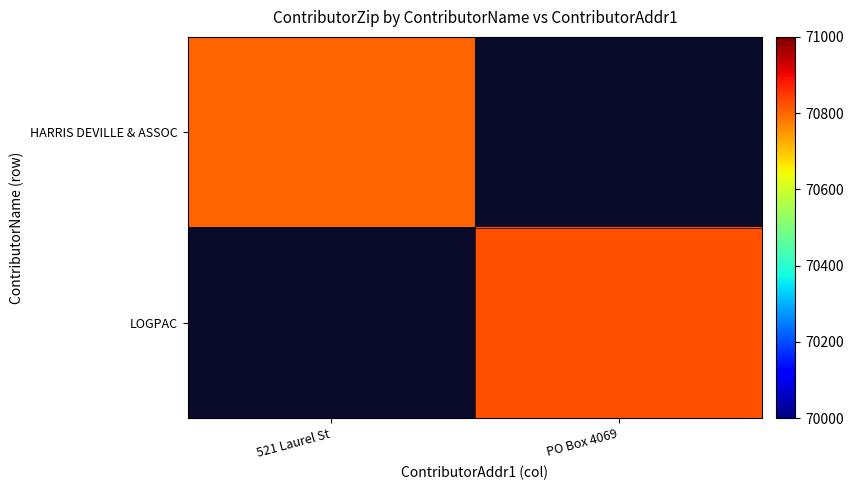

List the series in order of their overall mean, lowest first.

HARRIS DEVILLE & ASSOC, LOGPAC